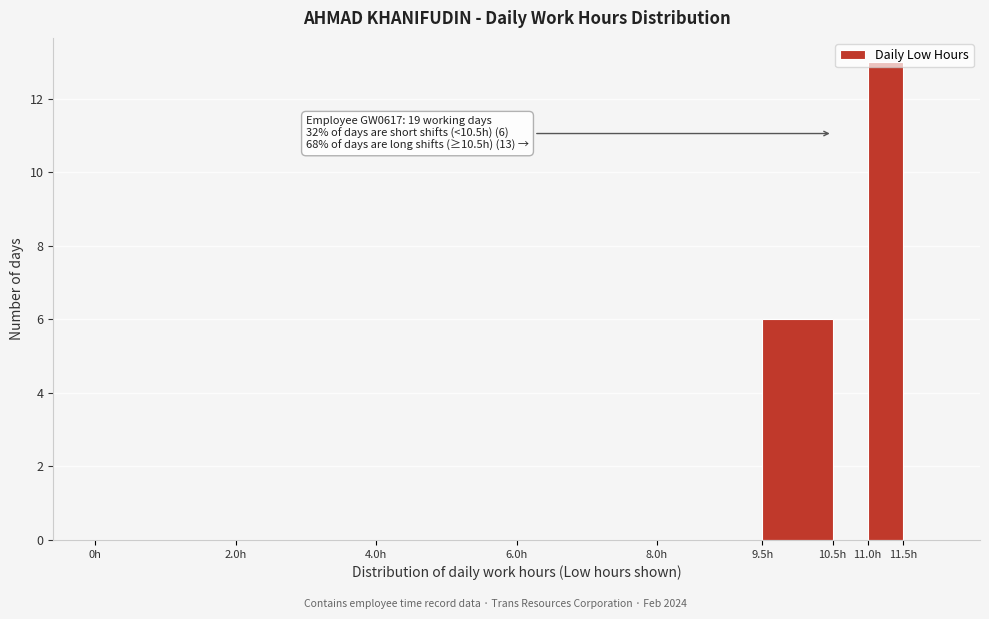

Which range on the x-axis has the tallest bar?

11.0 to 11.5